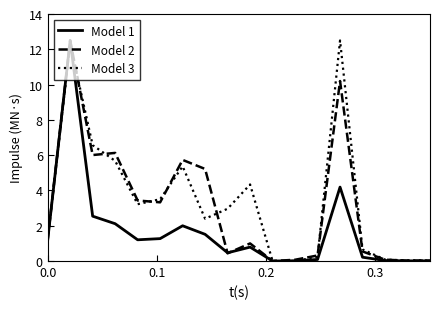

What is the maximum value shown in the chart?

12.5